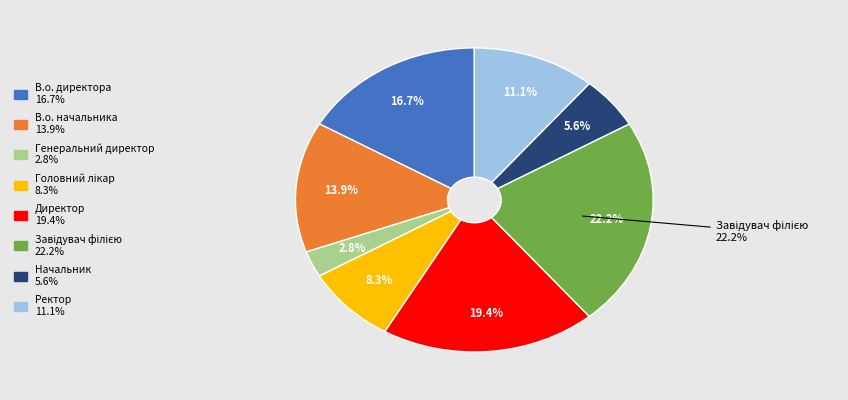

Is there a majority slice in this chart?

No